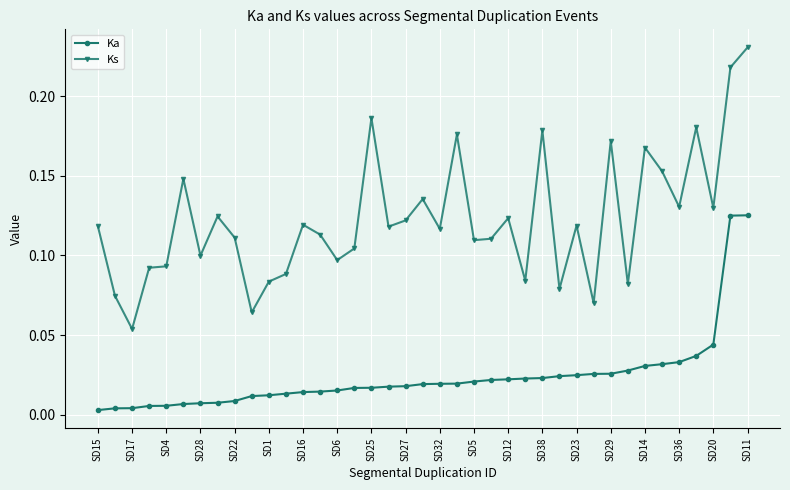

True or false: Ka and Ks intersect in this chart.

False